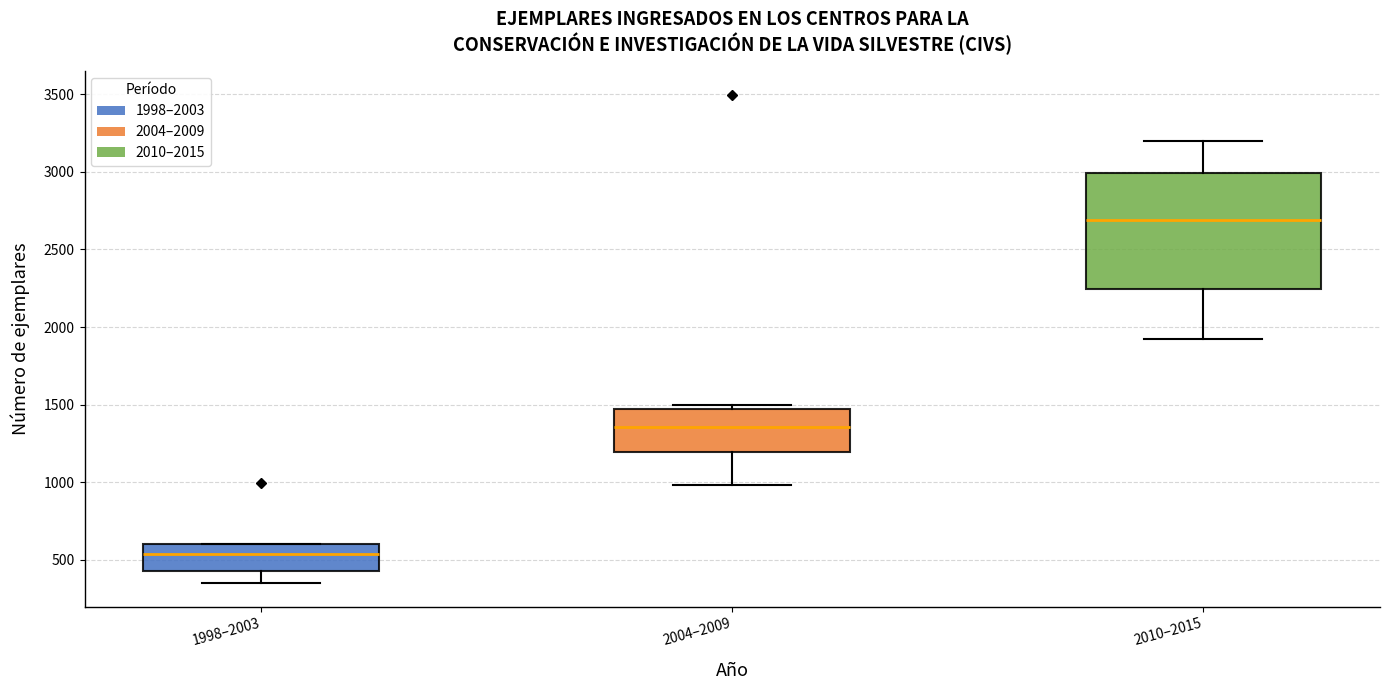

Which box's median line is the highest?

2010–2015